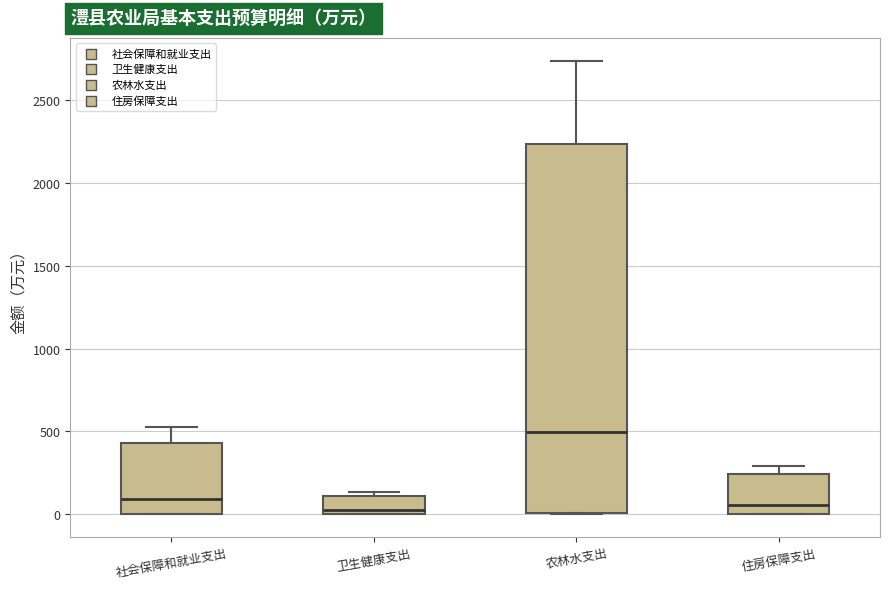

Reading left to right, transcribe this box plot: for each box, give where its median line is, the range the box spans, and where its two whiskers end, as read against the y-axis. The values are not printed on the chart, so give them approximately, as read against the axis.

社会保障和就业支出: median 100, box 0 to 450, whiskers 0 to 500
卫生健康支出: median 50, box 0 to 100, whiskers 0 to 150
农林水支出: median 500, box 0 to 2250, whiskers 0 to 2750
住房保障支出: median 50, box 0 to 250, whiskers 0 to 300